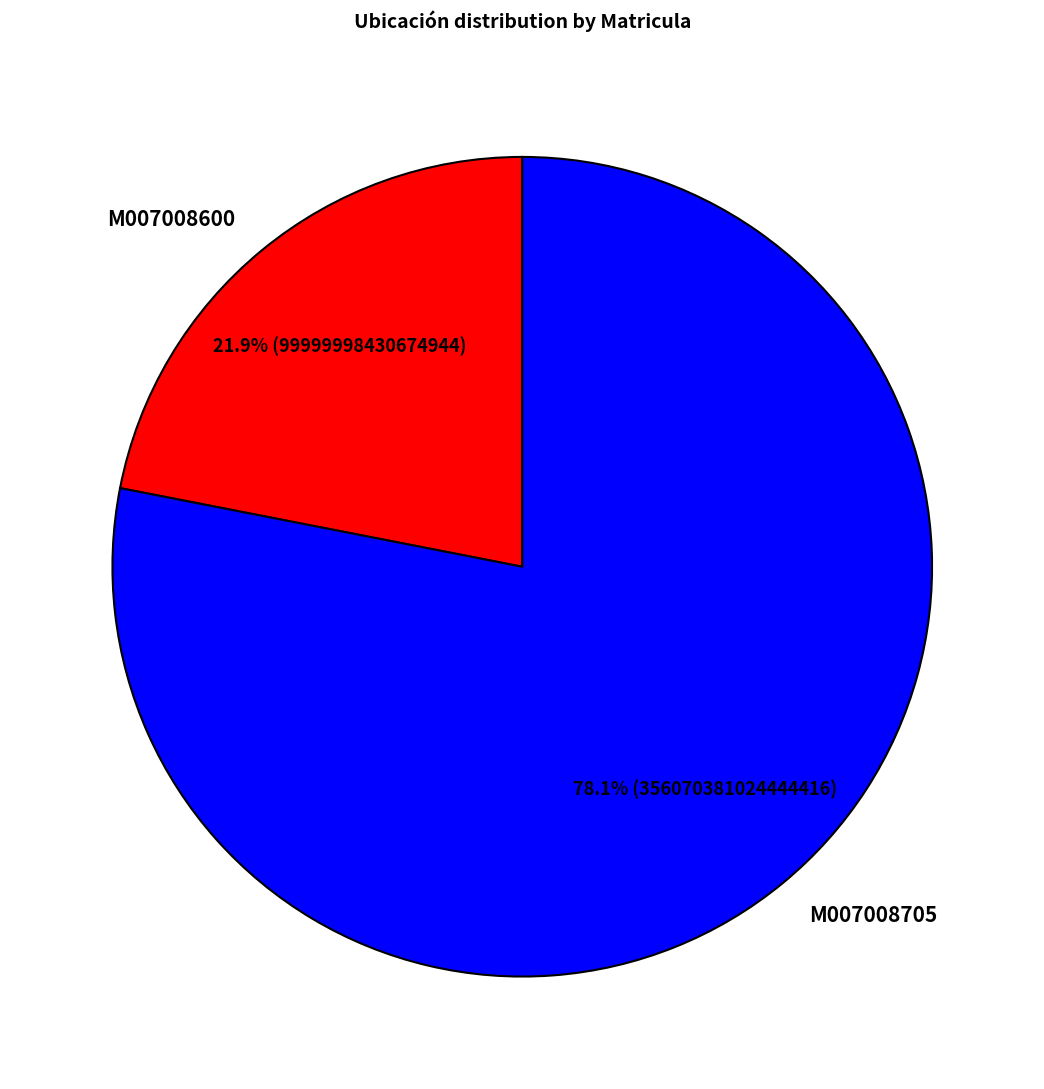

Rank the categories by value from highest to lowest.

M007008705, M007008600